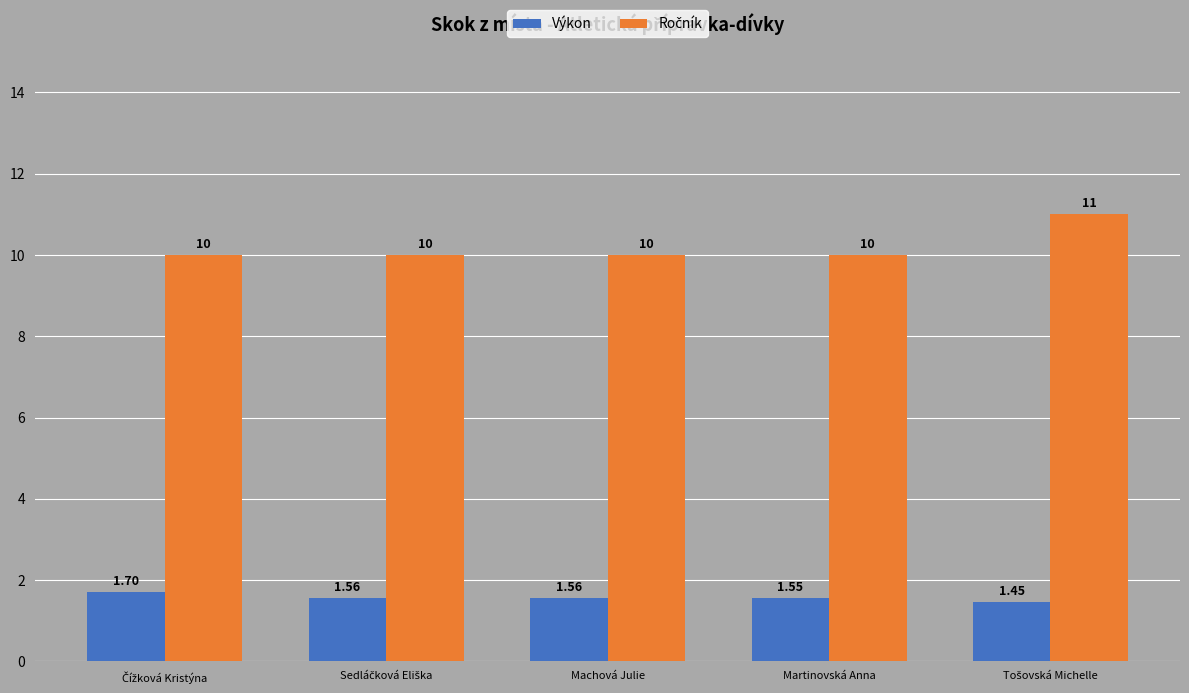

Reading right to left, transcribe all the data shown in this chart.

Výkon: Tošovská Michelle=1.4	Martinovská Anna=1.6	Machová Julie=1.6	Sedláčková Eliška=1.6	Čížková Kristýna=1.7
Ročník: Tošovská Michelle=11.0	Martinovská Anna=10.0	Machová Julie=10.0	Sedláčková Eliška=10.0	Čížková Kristýna=10.0